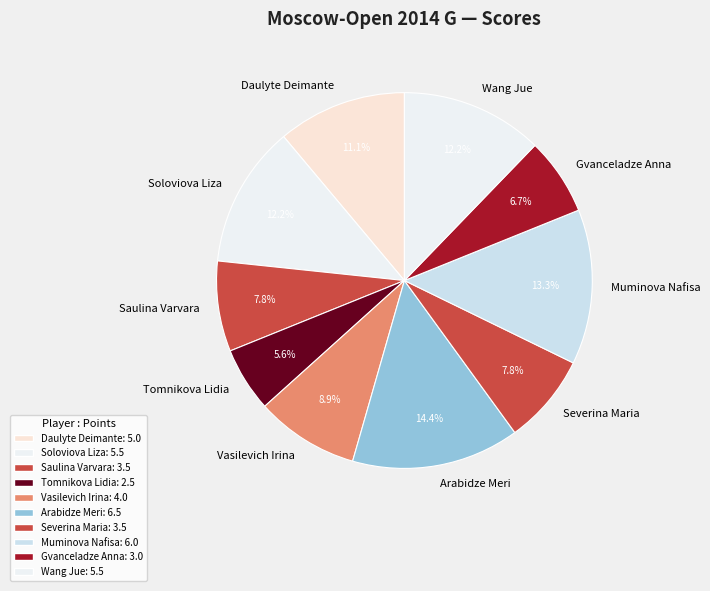

Is it true that Wang Jue is 12% of the pie?

True